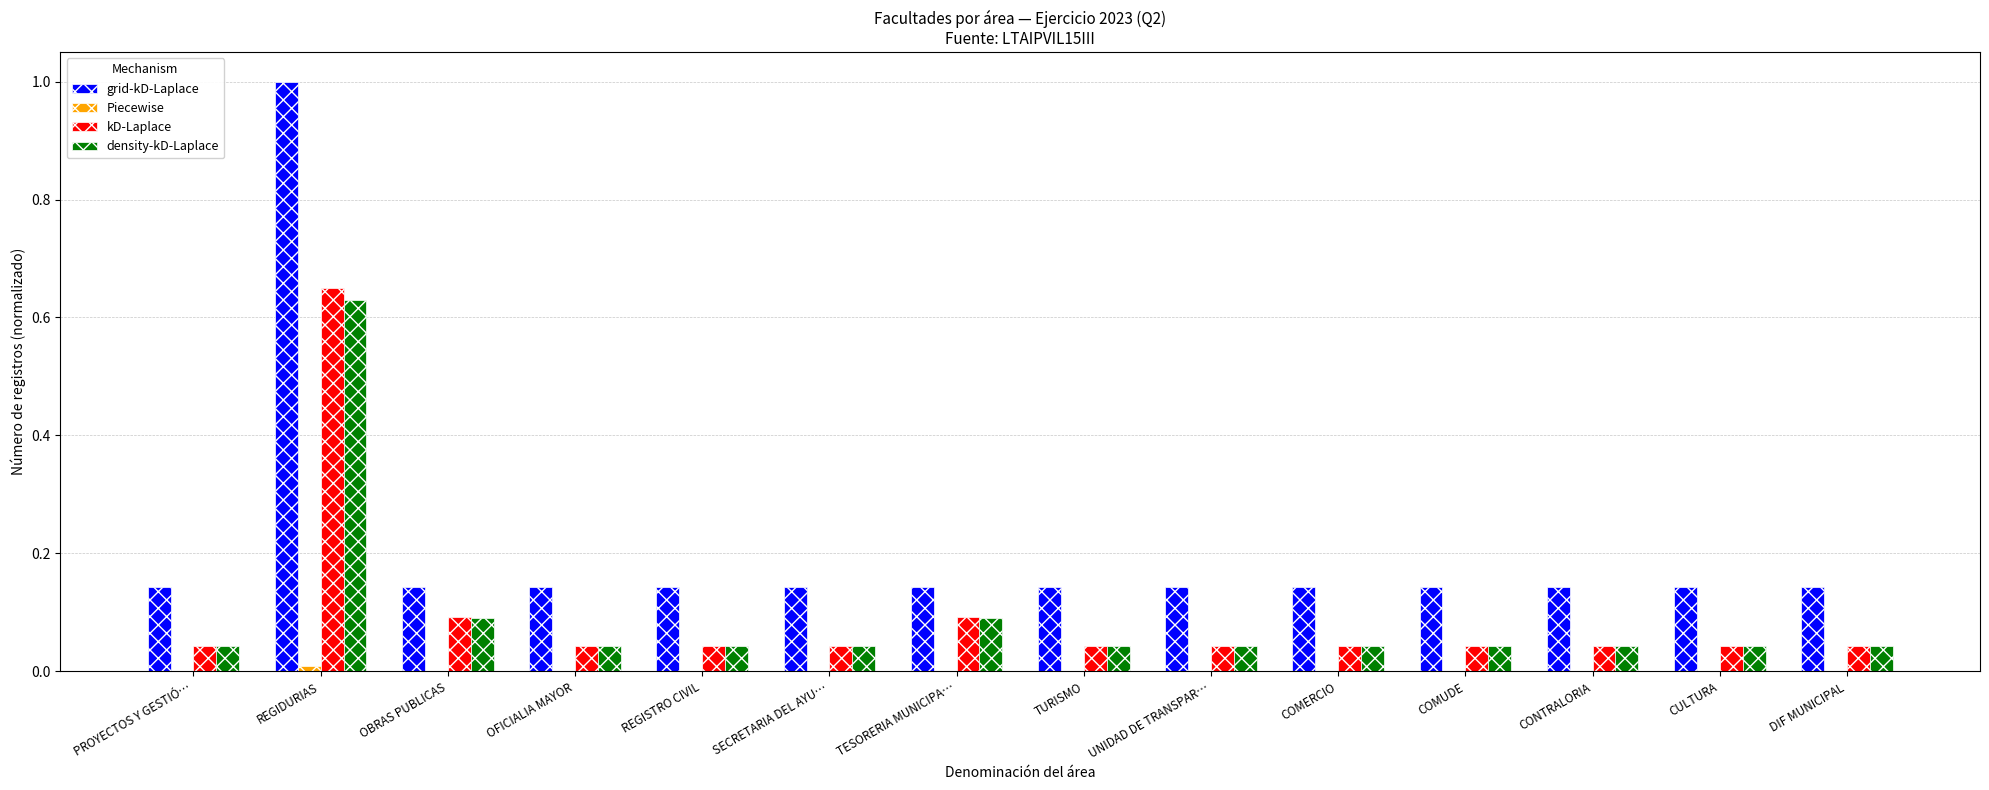

Which series has the largest total across all categories?

grid-kD-Laplace